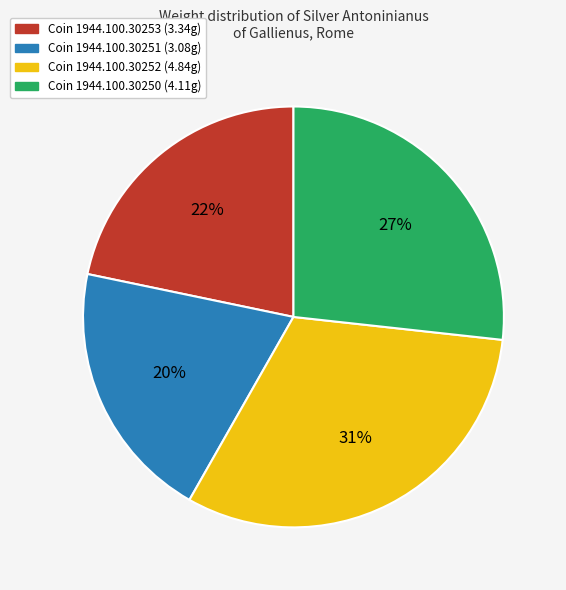

Is there a majority slice in this chart?

No